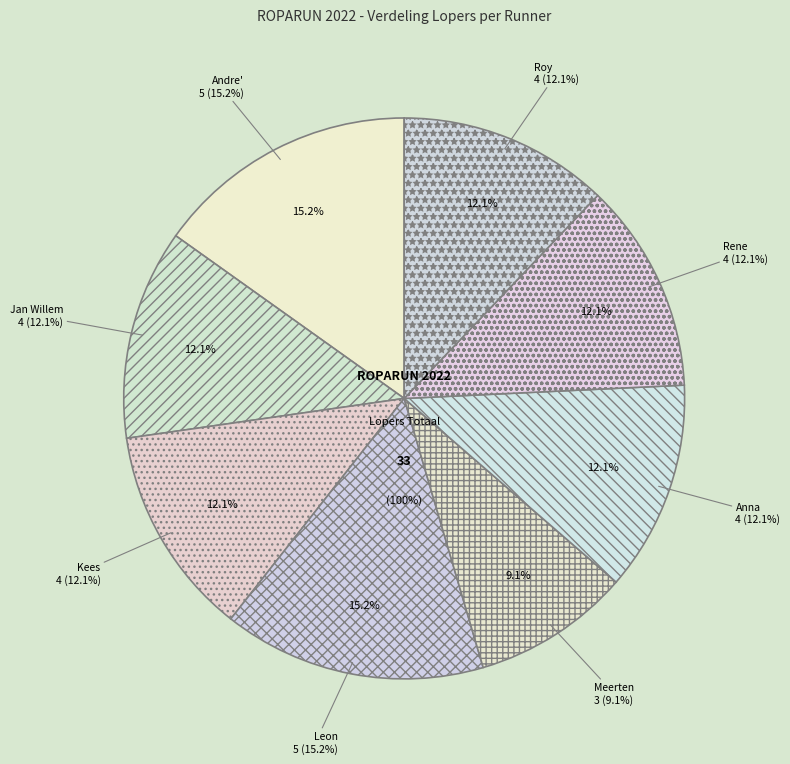

How many slices are in this pie chart?

8